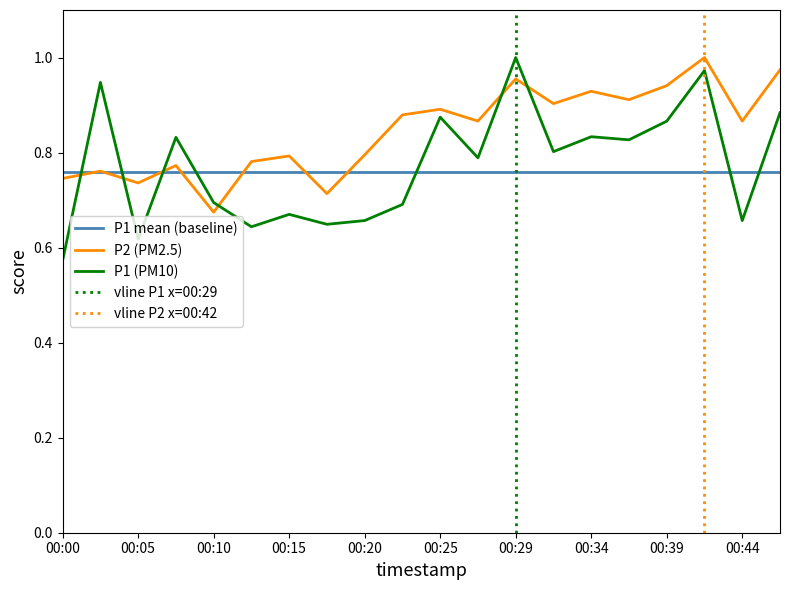

Where is the first local maximum for P2 (PM2.5)?

00:02